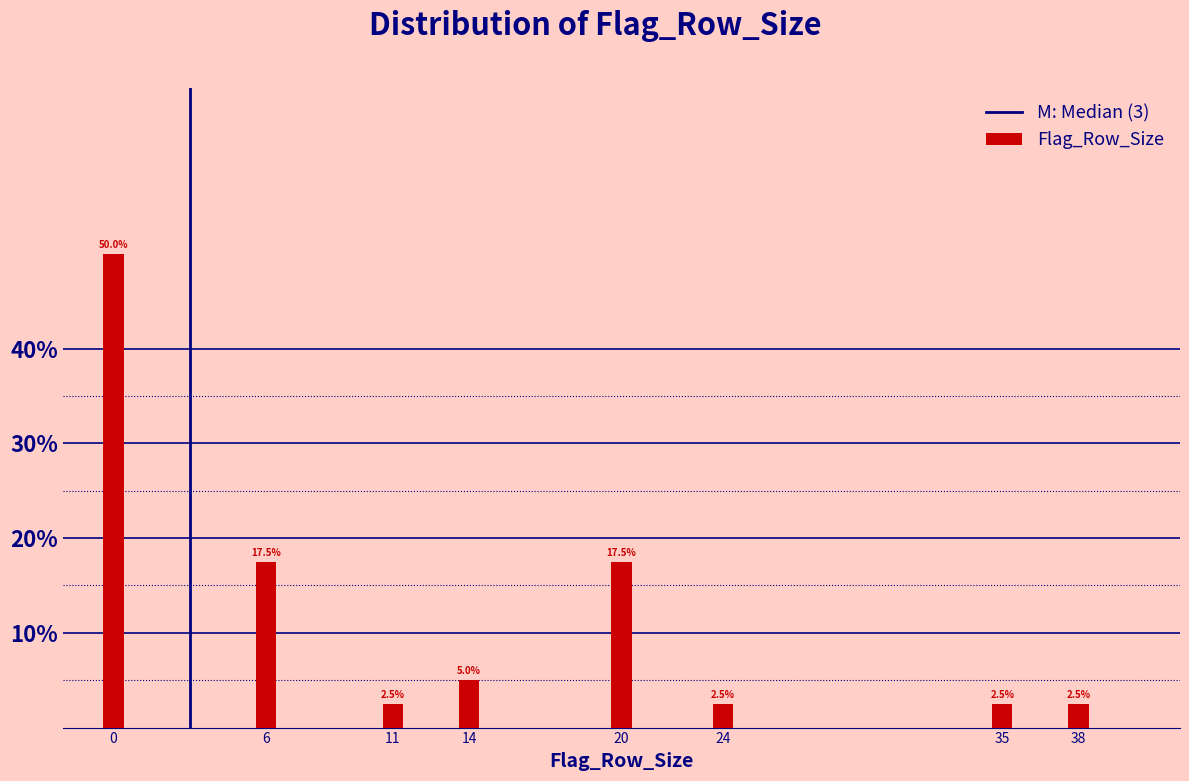

Reading right to left, extract all data points from this chart.

2.5	2.5	2.5	17.5	5.0	2.5	17.5	50.0